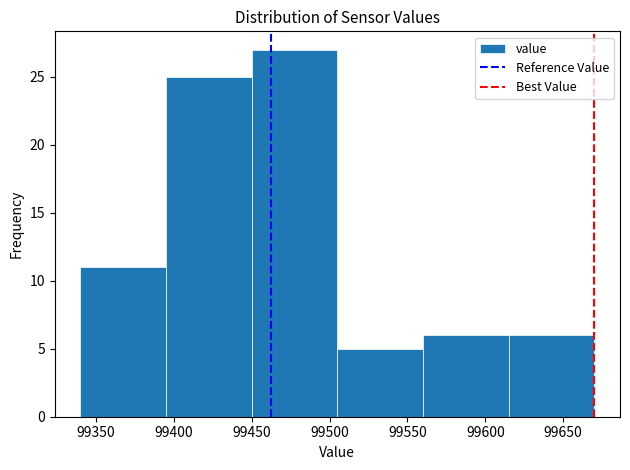

Over which range of the x-axis is the bar tallest?

99450 to 99505